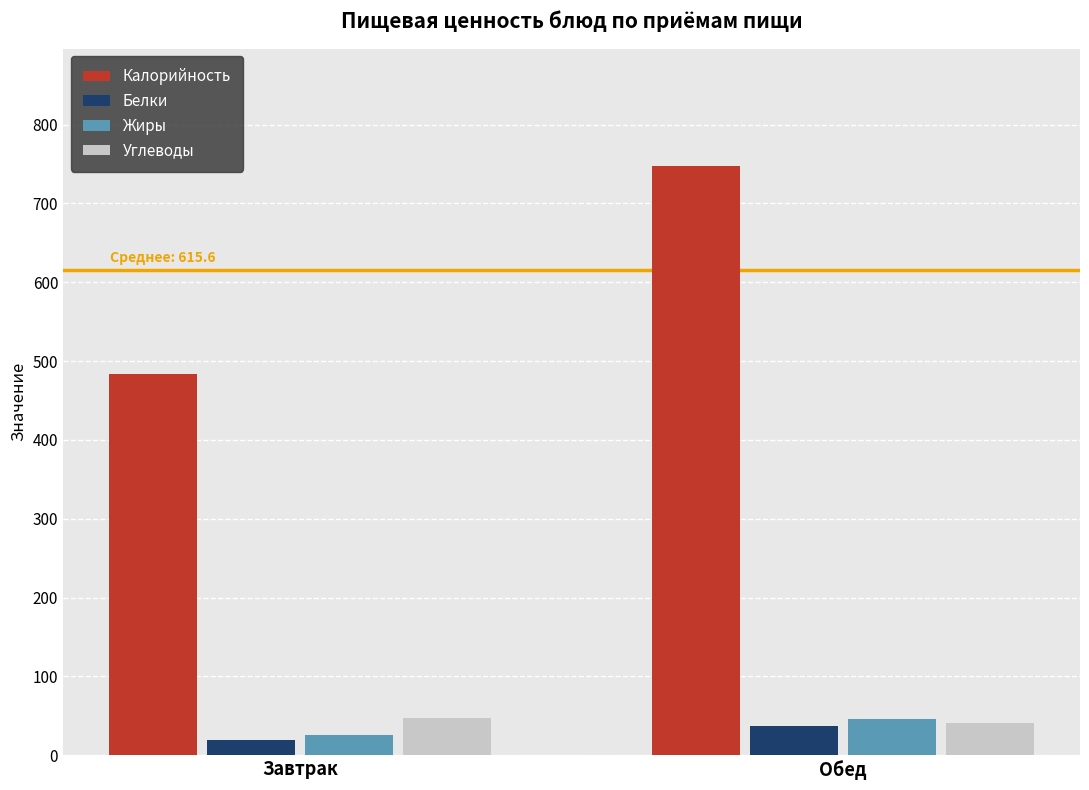

How many values in the Жиры series exceed 45?

1